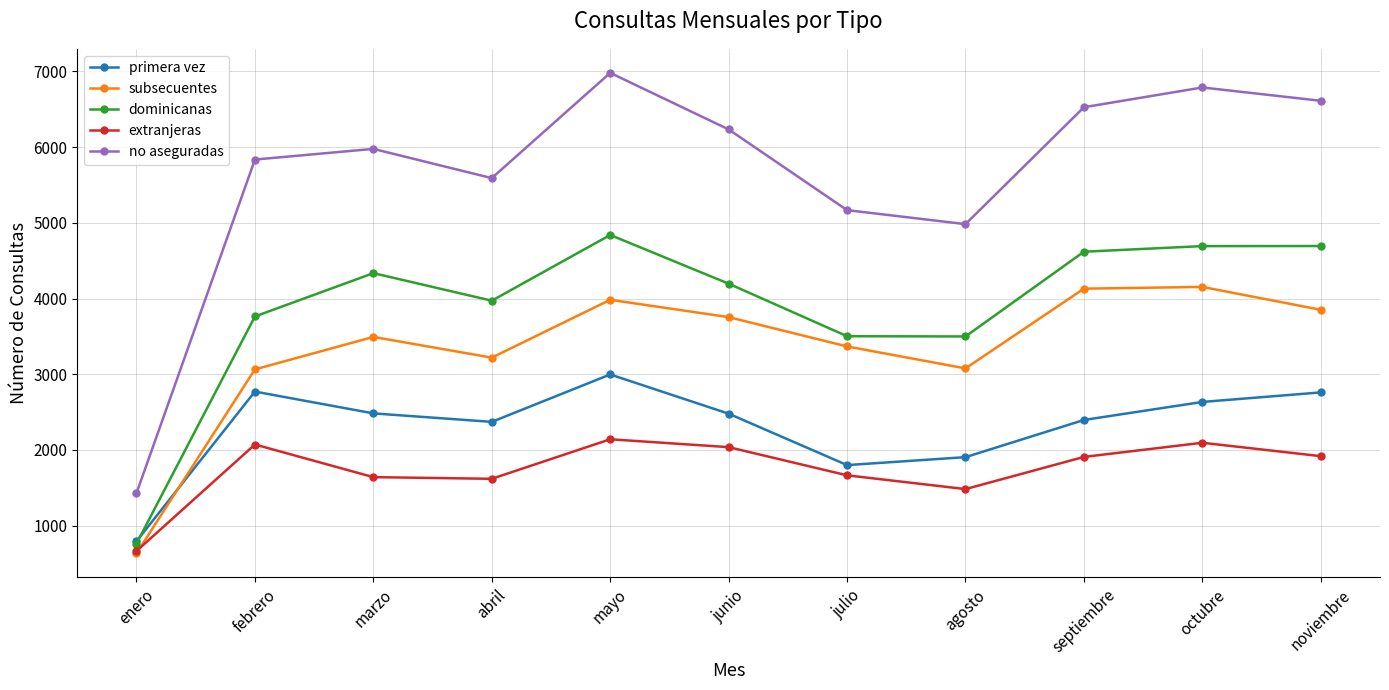

What is the difference between the highest and lowest values at junio?

4196